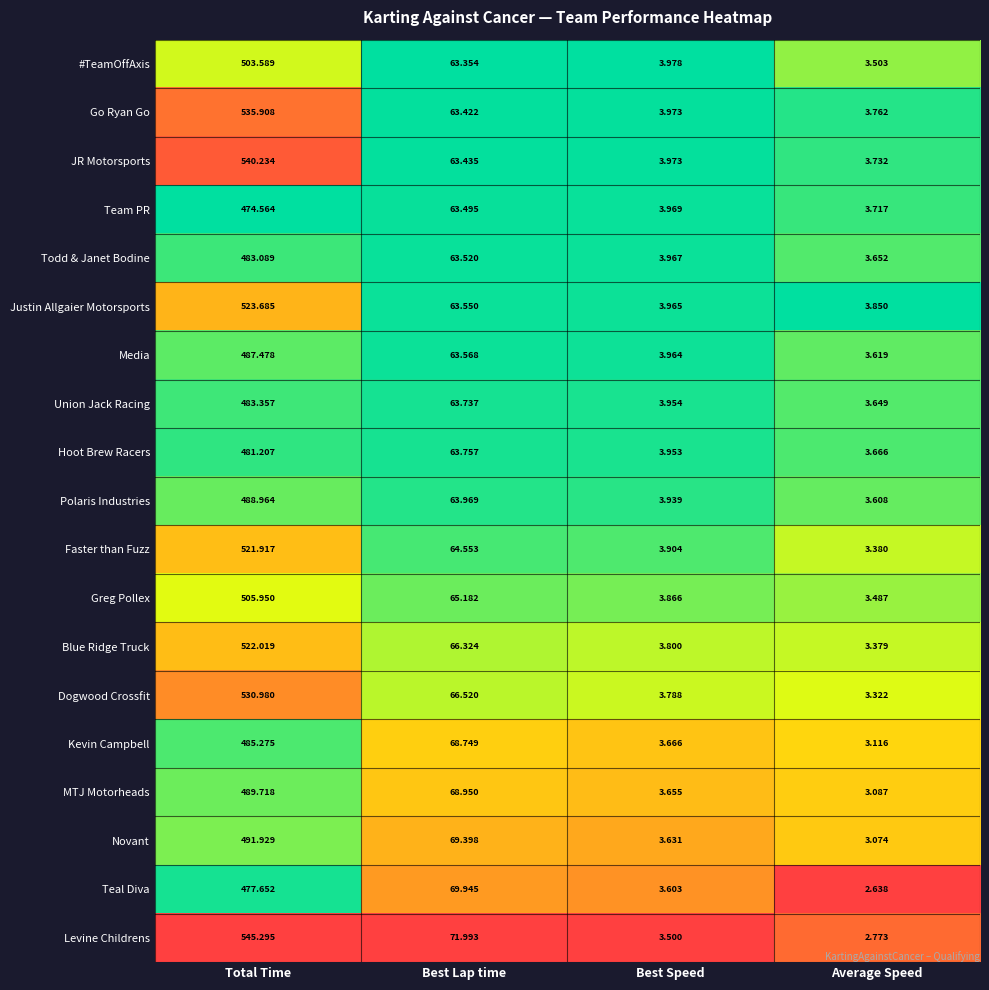

How many distinct data groups are displayed?

19